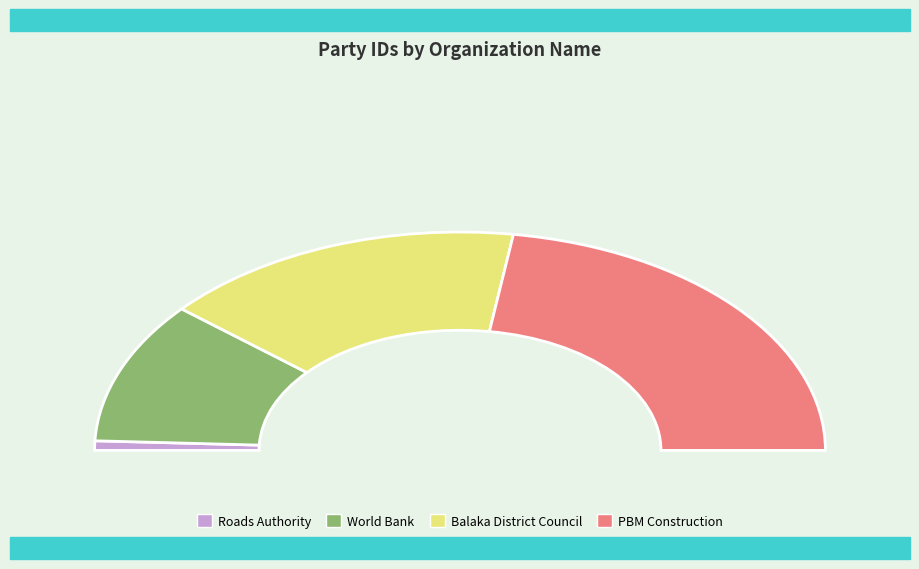

Which category has the smallest portion of the pie?

Roads Authority